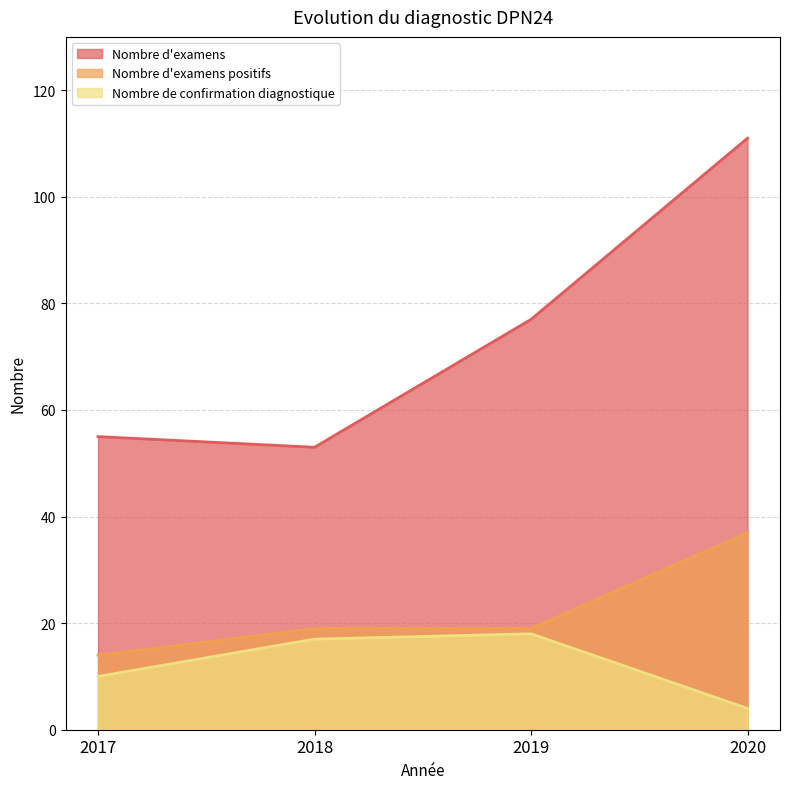

Is the value of Nombre d'examens positifs at 2017 greater than the value of Nombre d'examens at 2020?

No